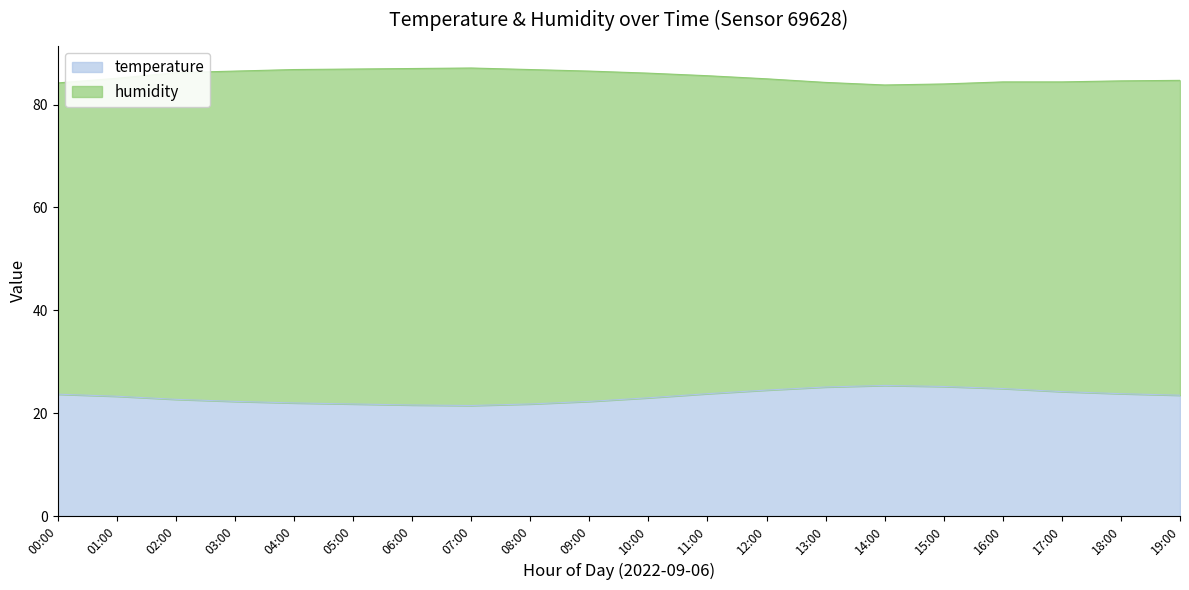

The value of temperature at 02:00 is 36.4. True or false?

False